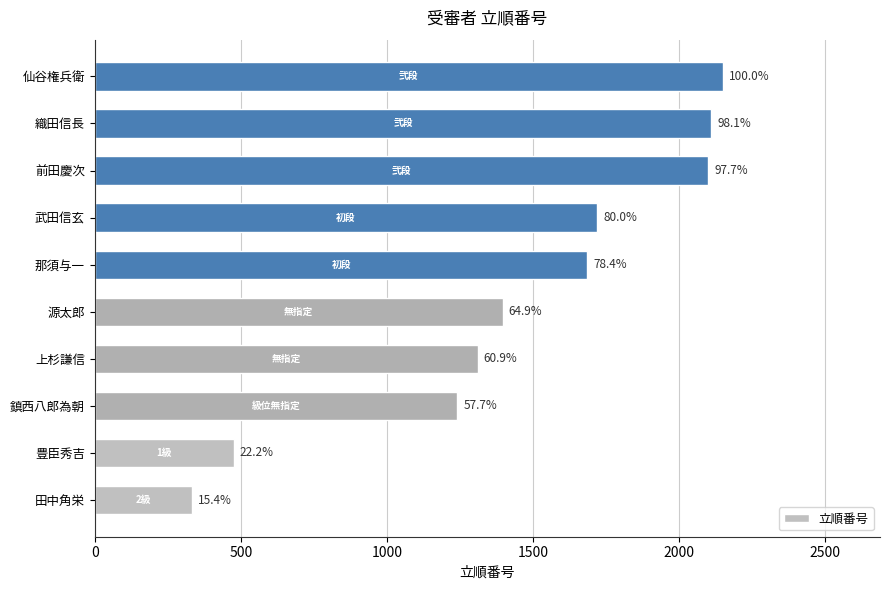

Count the number of data series in this chart.

1